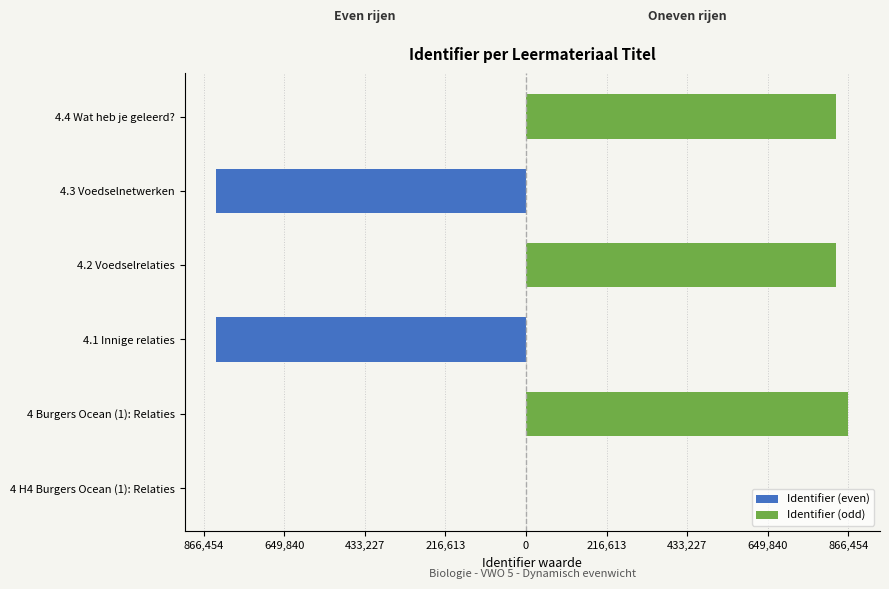

Between 4.2 Voedselrelaties and 4.3 Voedselnetwerken, which is larger?

4.2 Voedselrelaties